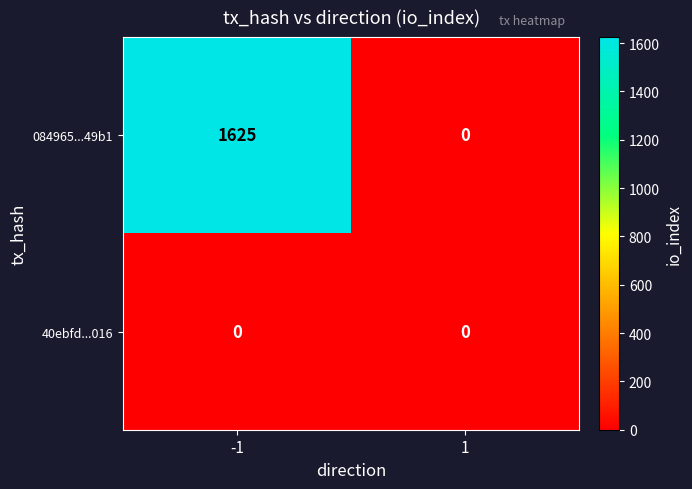

How many data points does each series have?

2